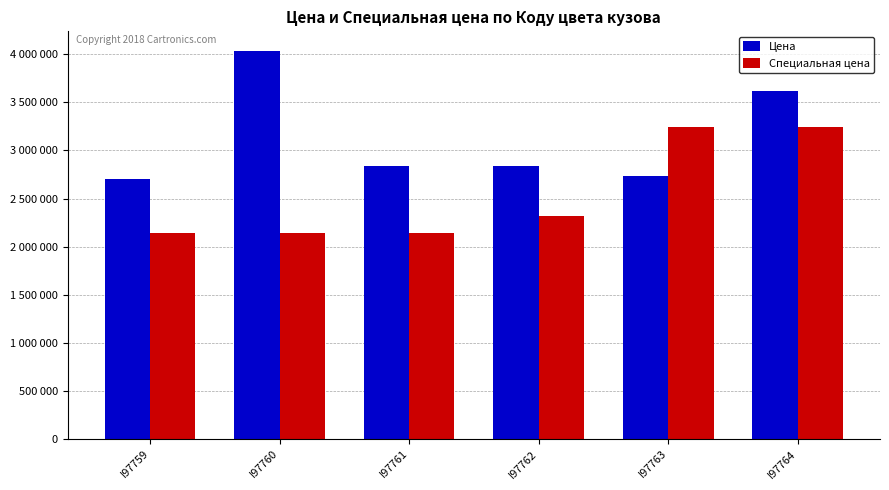

What are all the series names shown in the legend?

Цена, Специальная цена